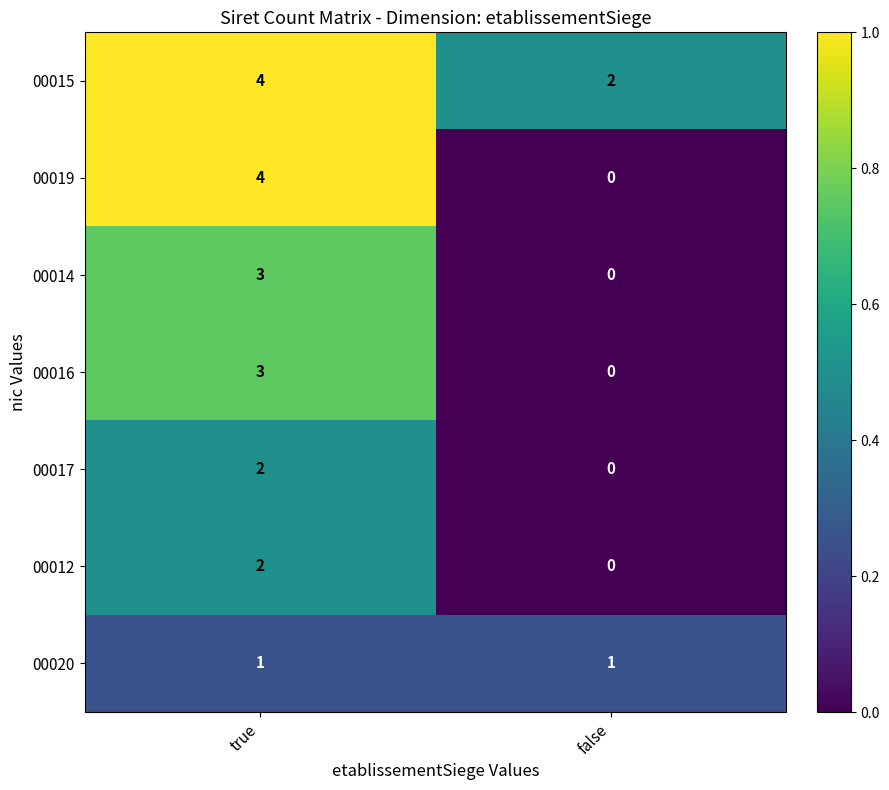

List the labels in order of 00012 value, smallest first.

false, true